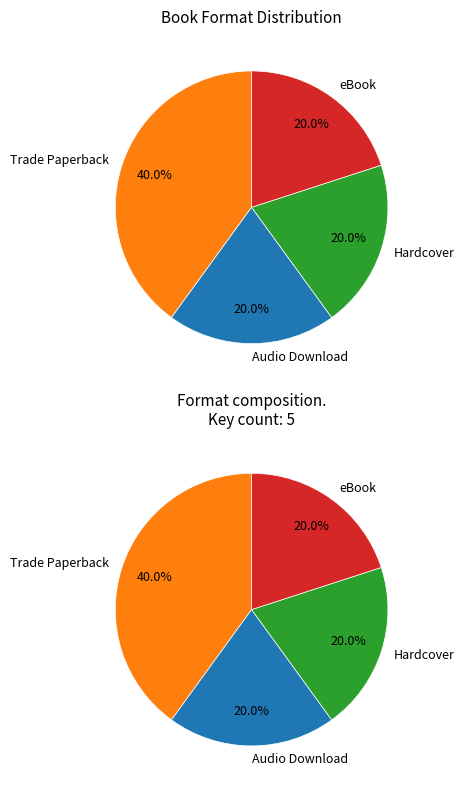

The eBook slice represents 20% of the pie. True or false?

True